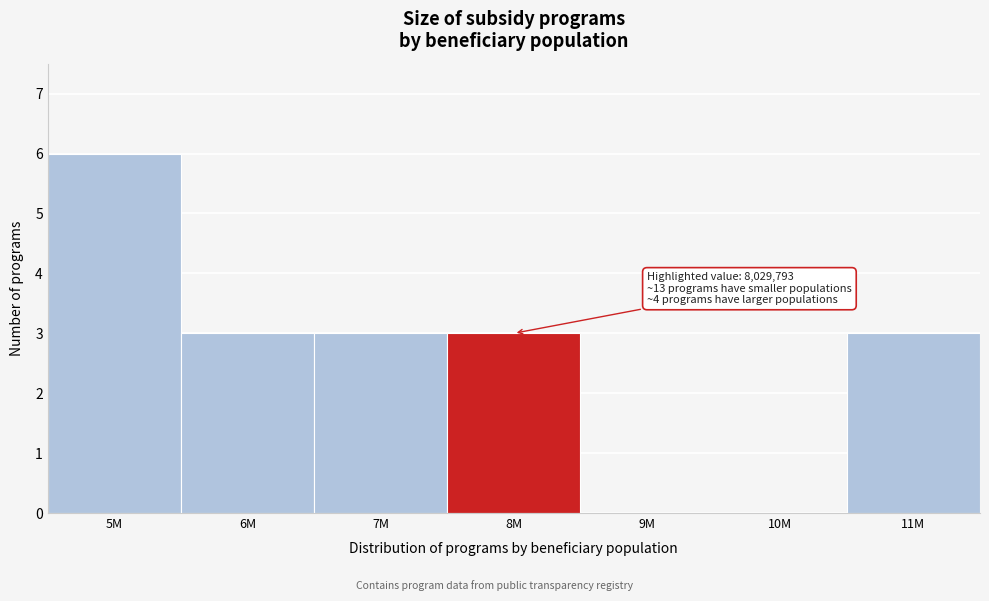

Reading left to right, what are all the values shown in this chart?

5M=6	6M=3	7M=3	8M=3	9M=0	10M=0	11M=3